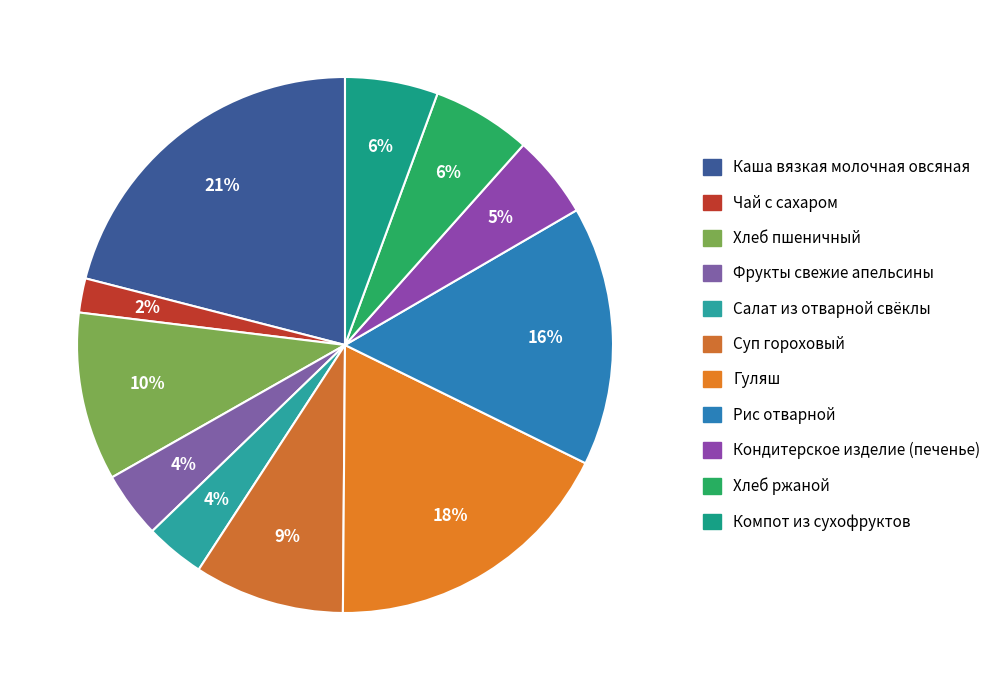

What is the ratio of the value at Фрукты свежие апельсины to the value at Хлеб пшеничный?

0.4